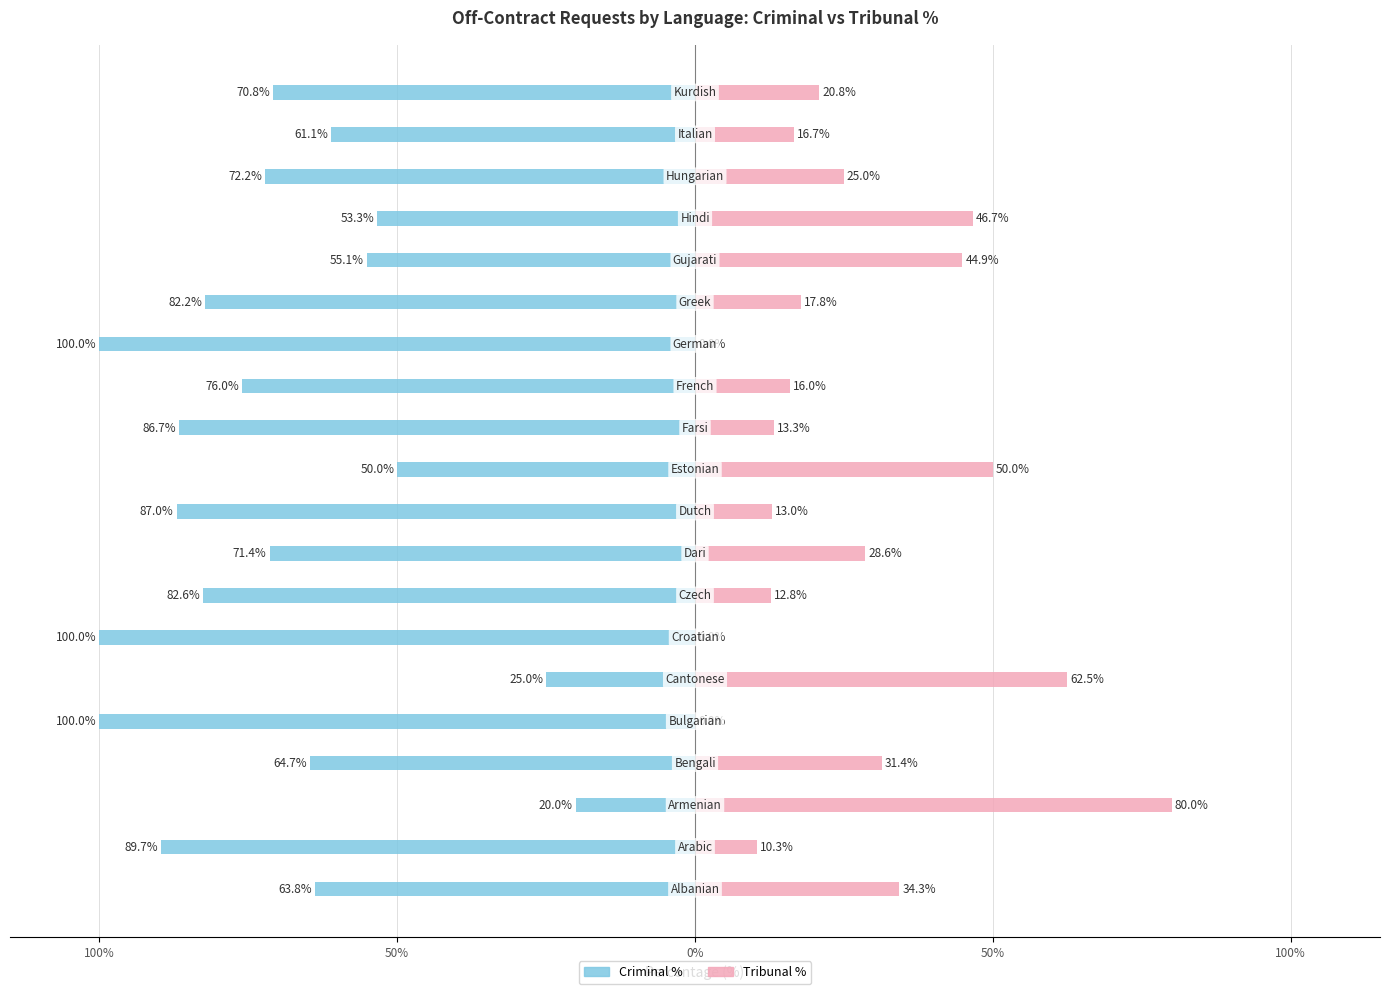

How many bars are there in each group?

2